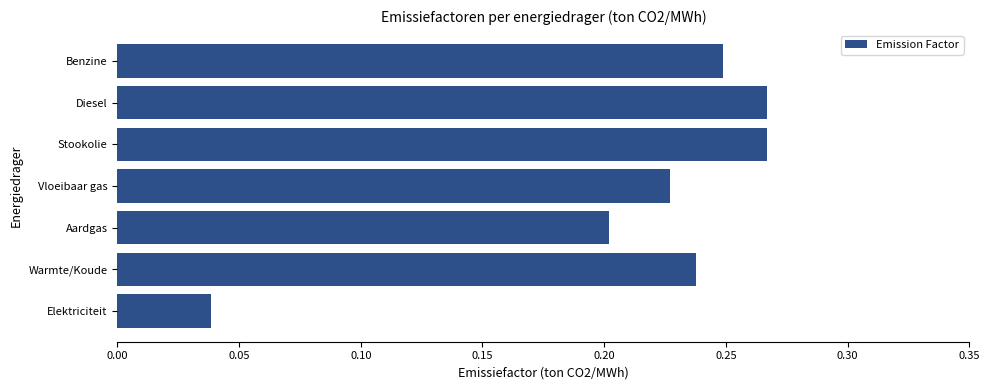

What is the change in value from Aardgas to Diesel?

+0.1